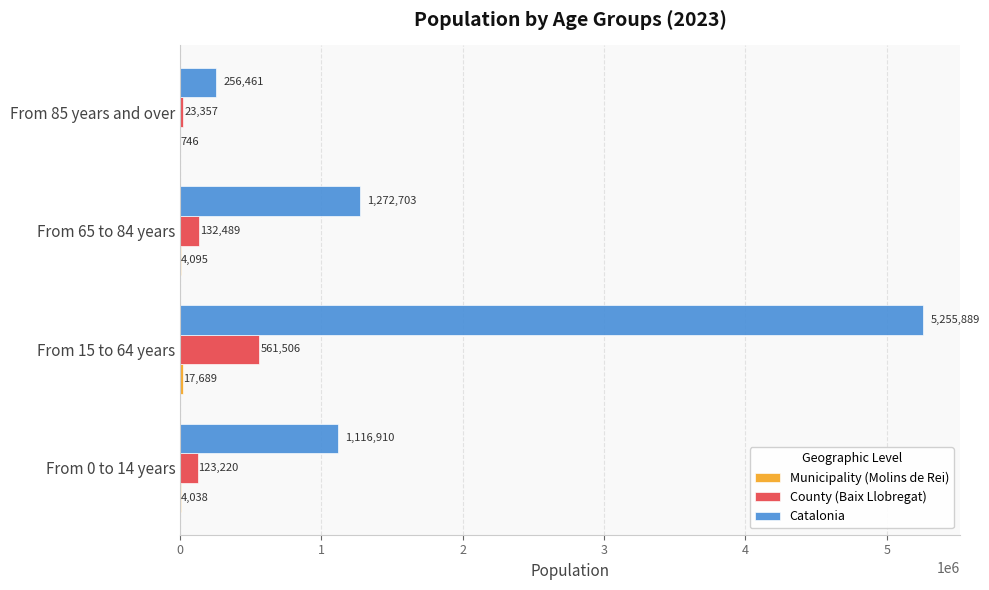

What is the sum of the Catalonia values at From 15 to 64 years and From 65 to 84 years?

6528592